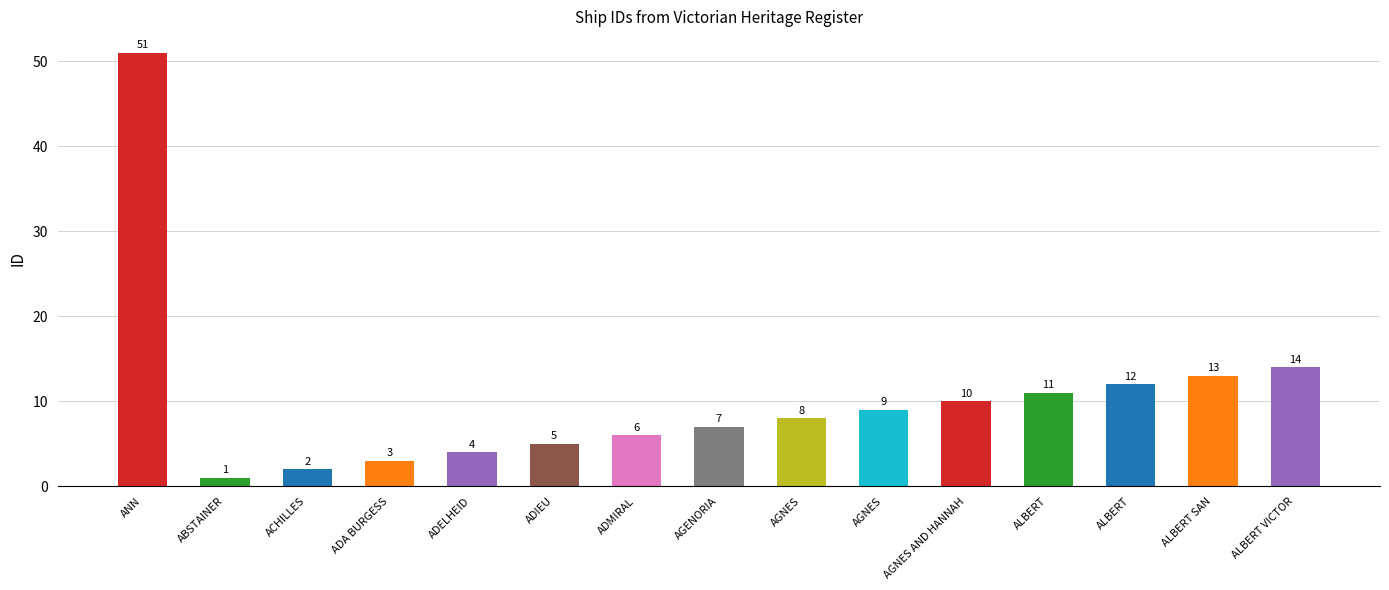

At which label is the value closest to 26?

ALBERT VICTOR